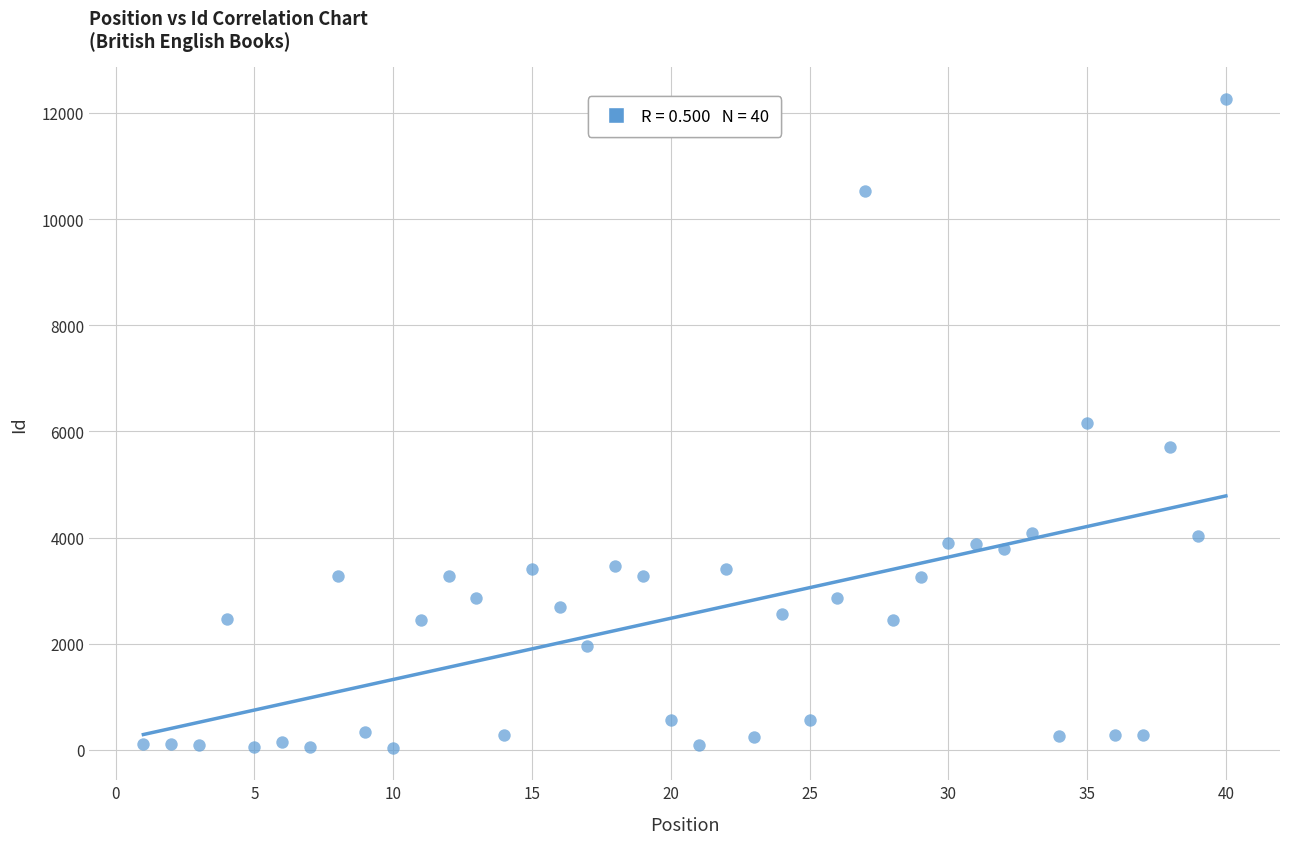

What is the range of Y values (max minus min)?

12221